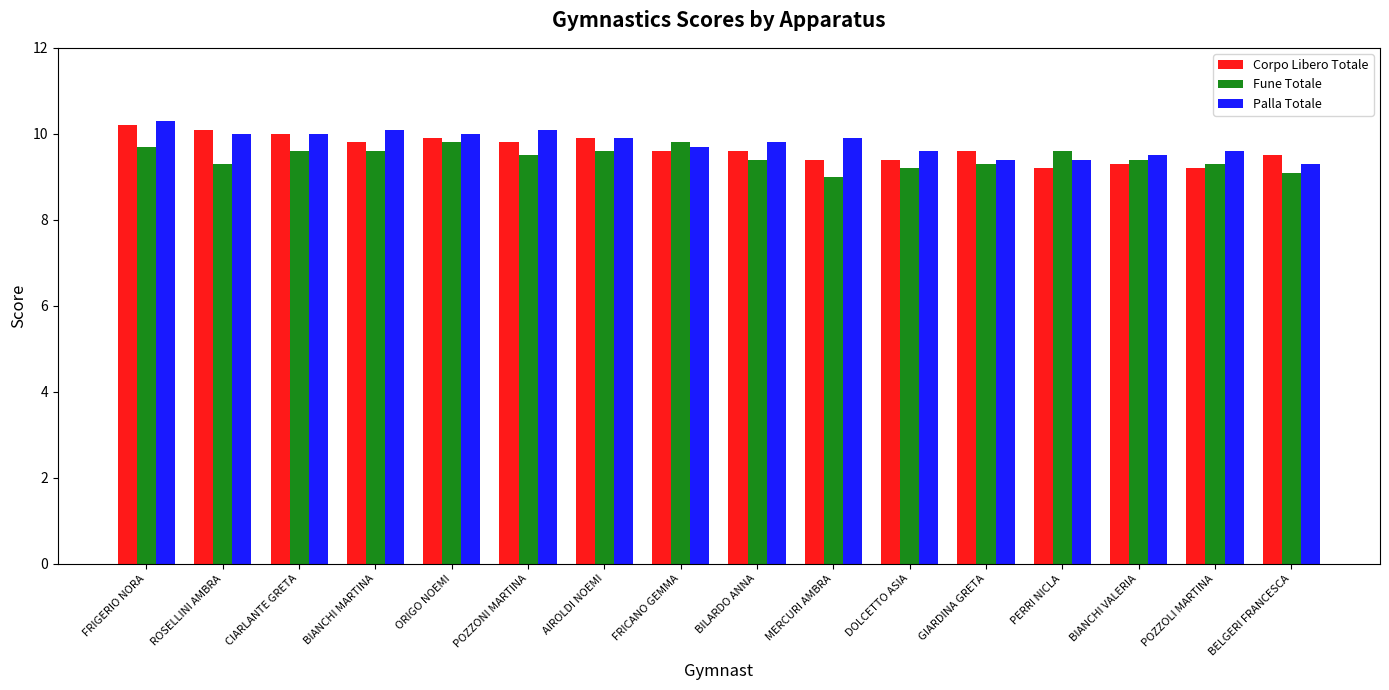

How many values in the Fune Totale series exceed 9?

15